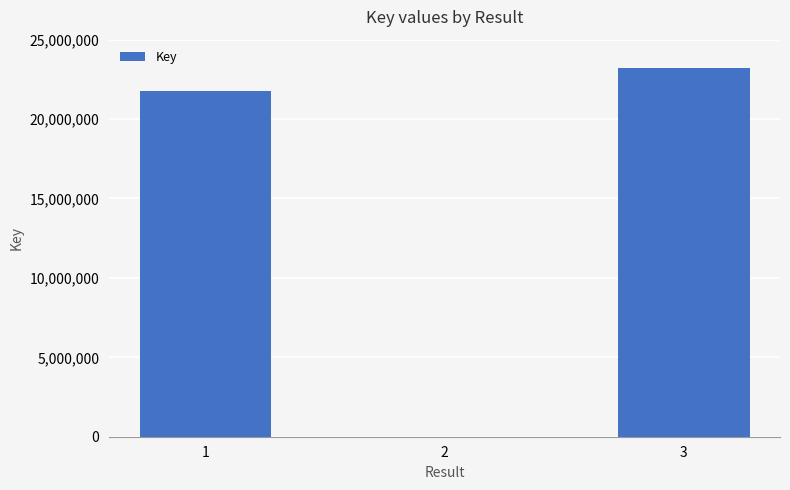

What is the greatest value displayed?

23195135